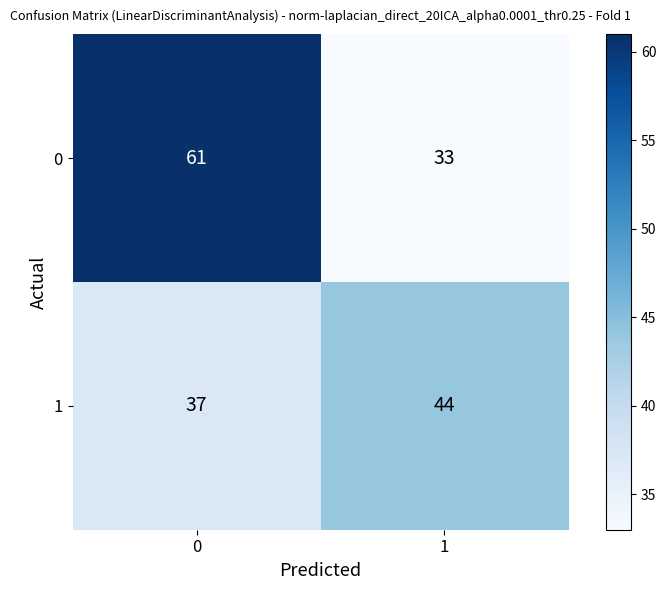

True or false: 1 has a value of 9 at 0.

False